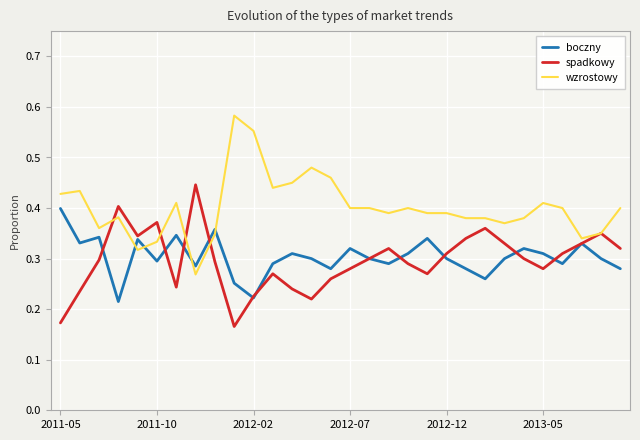

Which series has the largest total across all categories?

wzrostowy